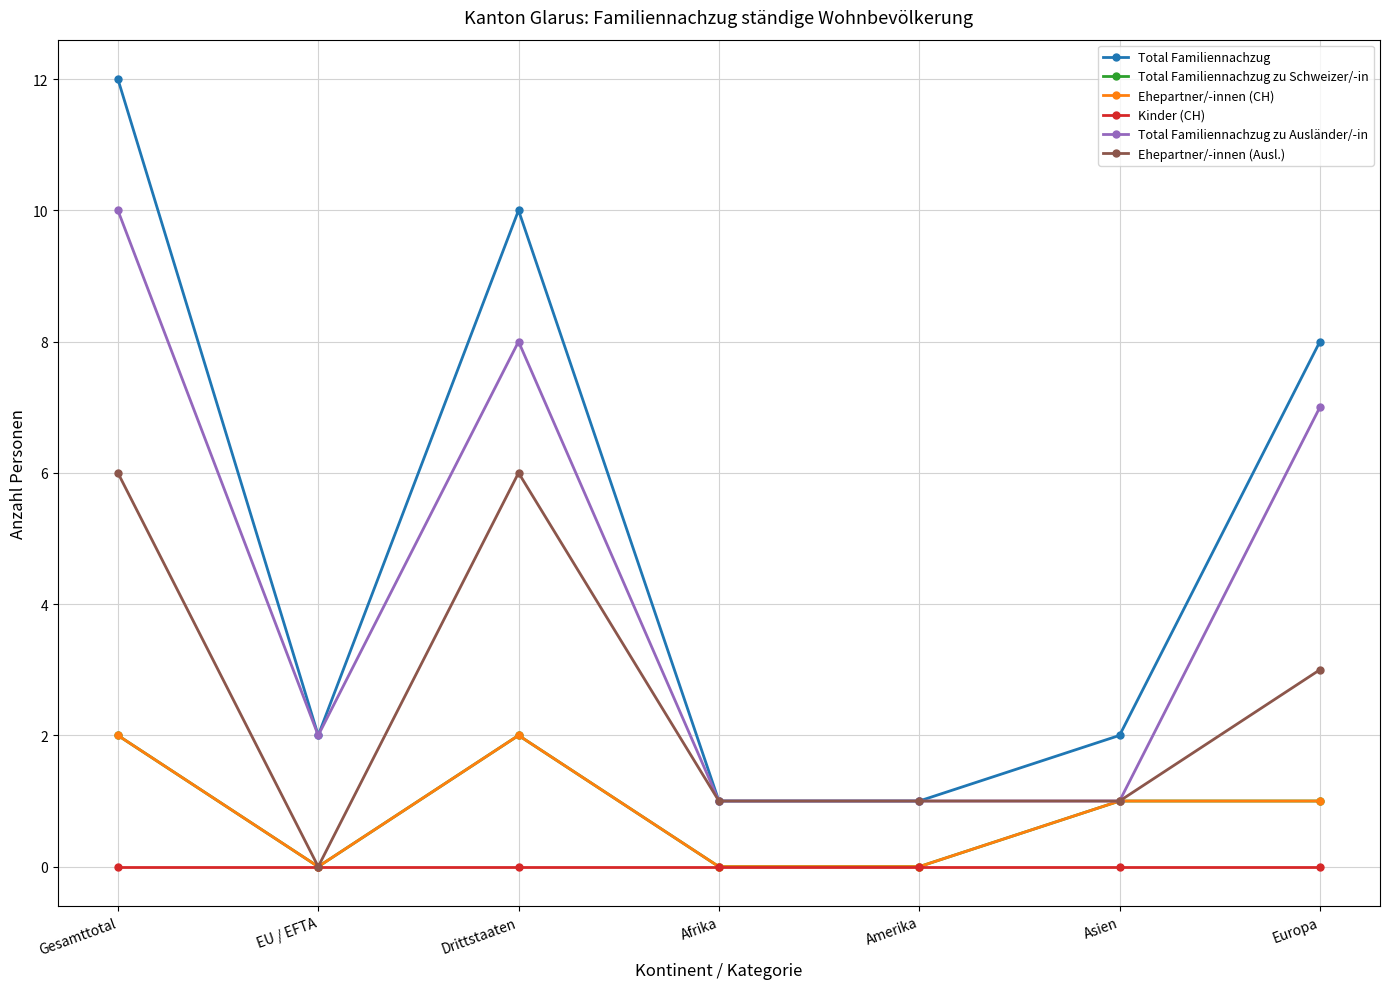

True or false: Total Familiennachzug has a value of 3 at Europa.

False